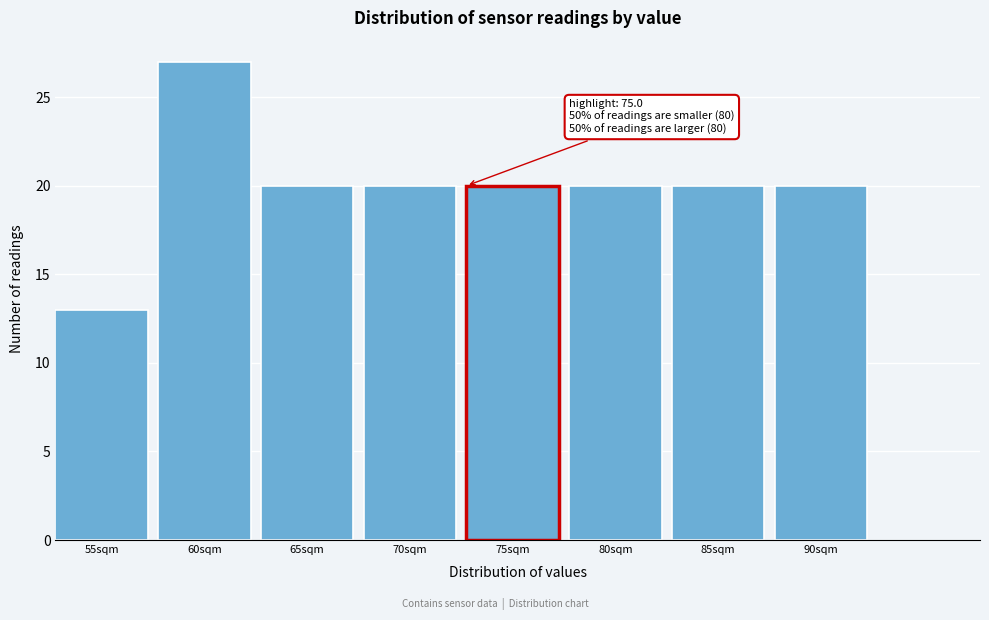

Reading right to left, transcribe all the data shown in this chart.

90sqm=20	85sqm=20	80sqm=20	75sqm=20	70sqm=20	65sqm=20	60sqm=27	55sqm=13